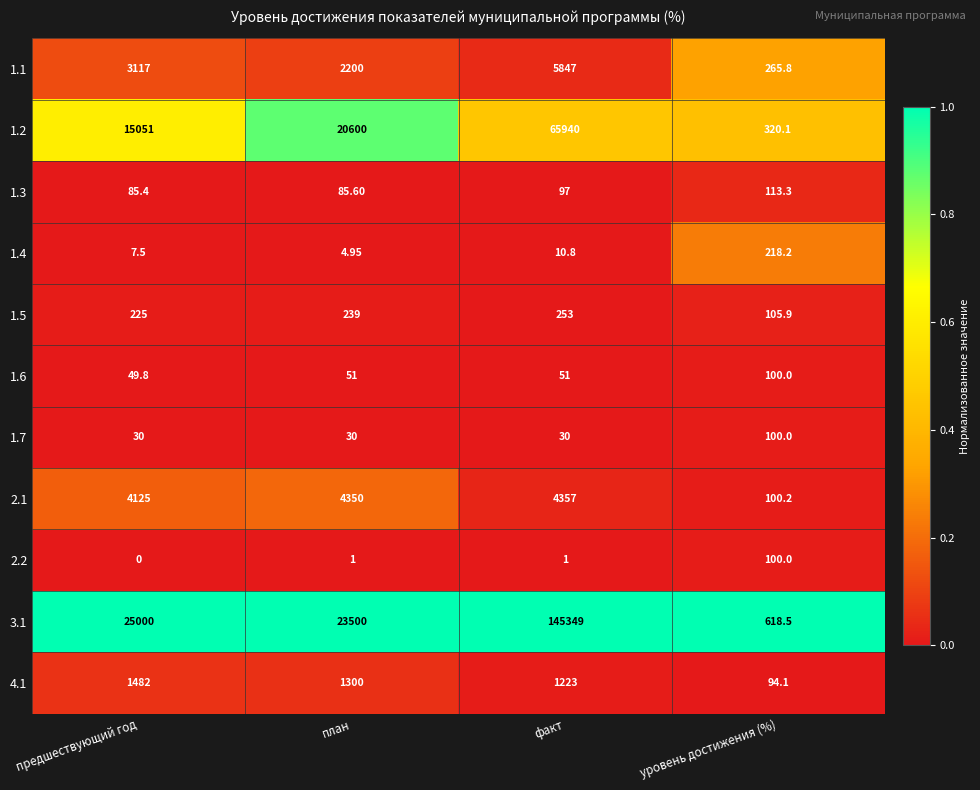

At which category is the sum across all series the highest?

факт